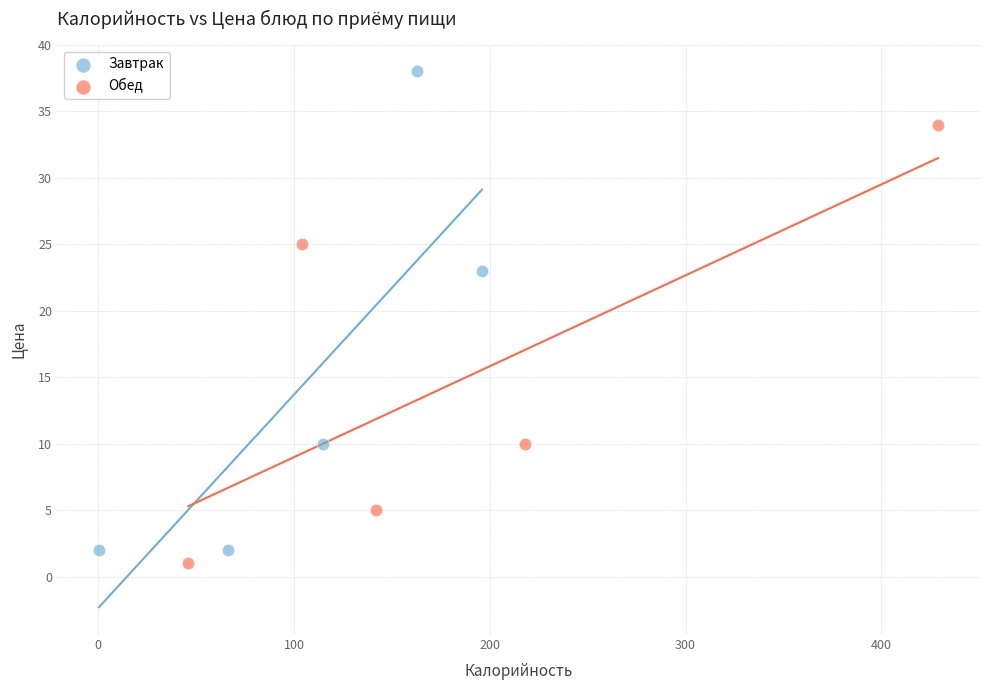

Which series reaches the maximum Y coordinate?

Завтрак